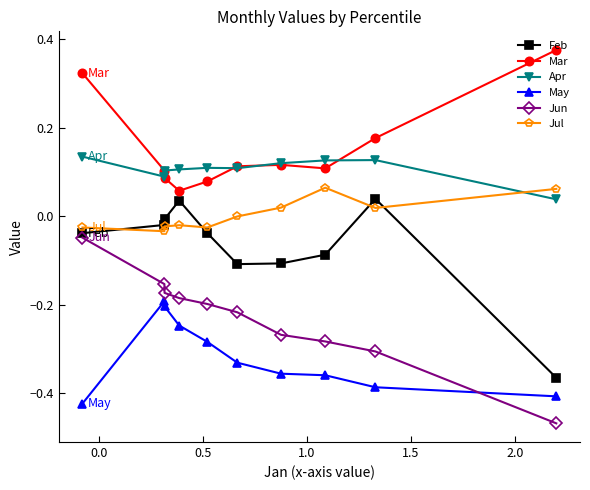

What are all the series names shown in the legend?

Feb, Mar, Apr, May, Jun, Jul